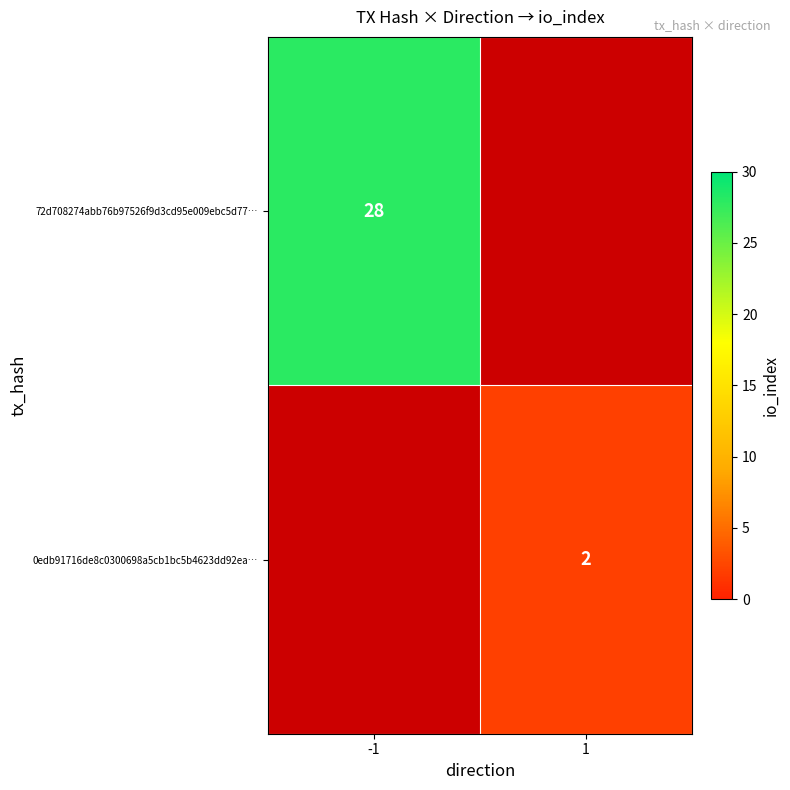

The value of 72d708274abb76b97526f9d3cd95e009ebc5d77… at -1 is 28. True or false?

True